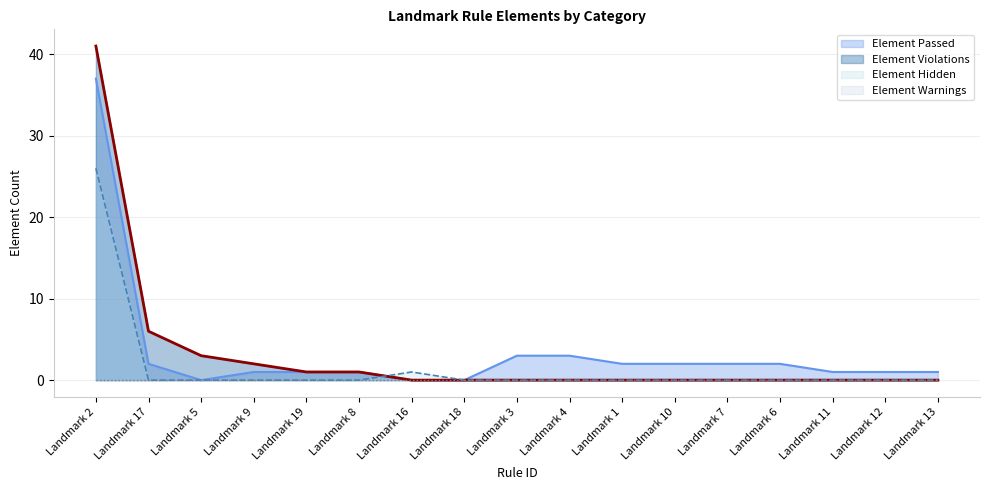

What is the label of the 4th point from the left?

Landmark 9